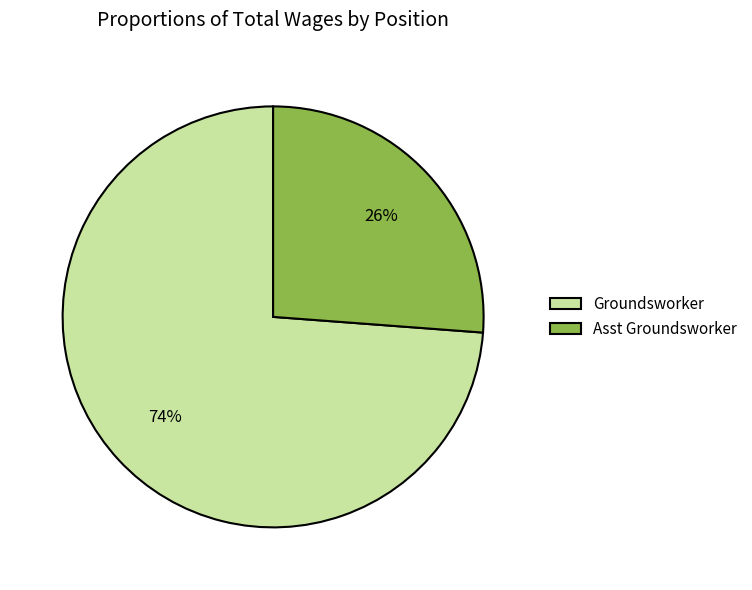

To the nearest percent, what is the difference between the largest and smallest slice percentages?

48%